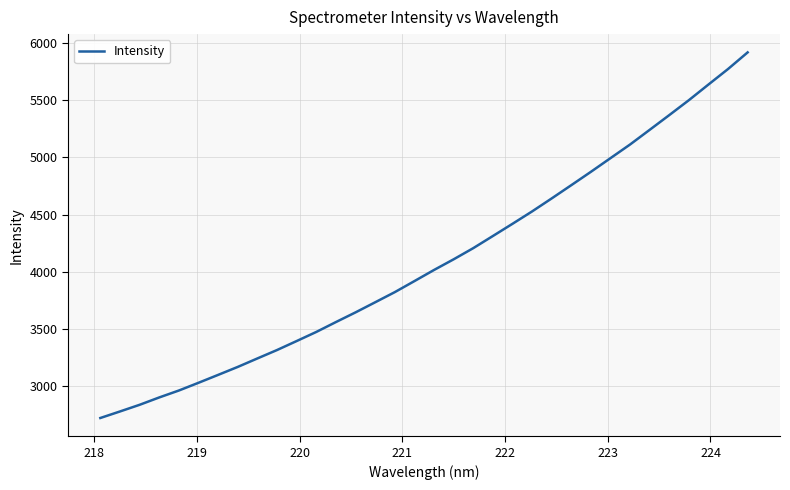

What is the average value?

4088.8